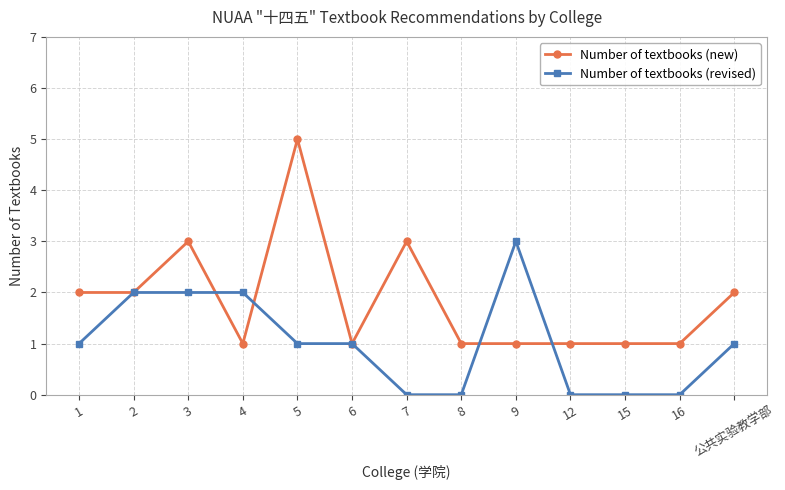

At which category does Number of textbooks (new) reach its first local peak?

3